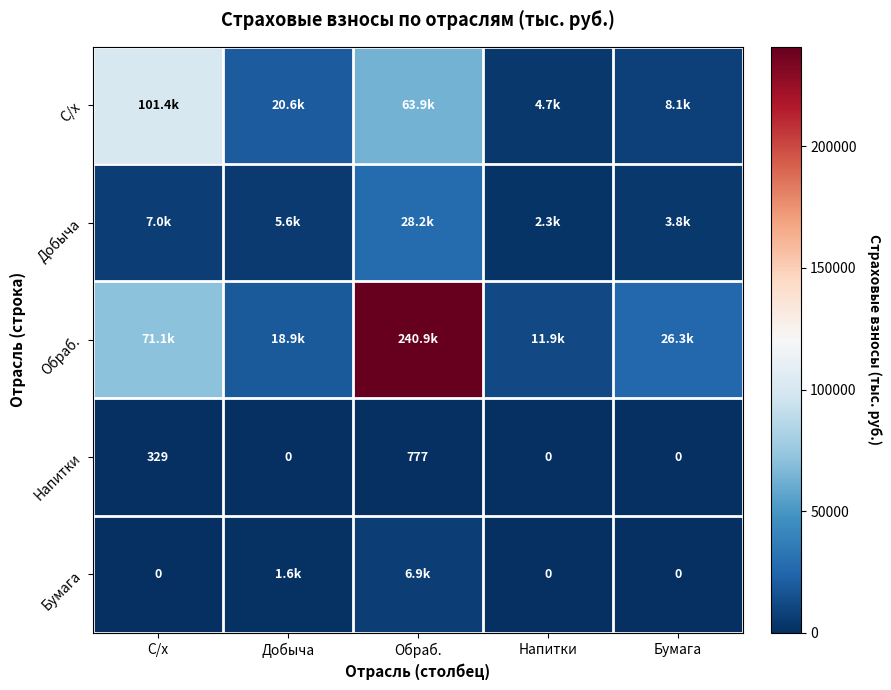

True or false: Напитки has a value of 208 at С/х.

False